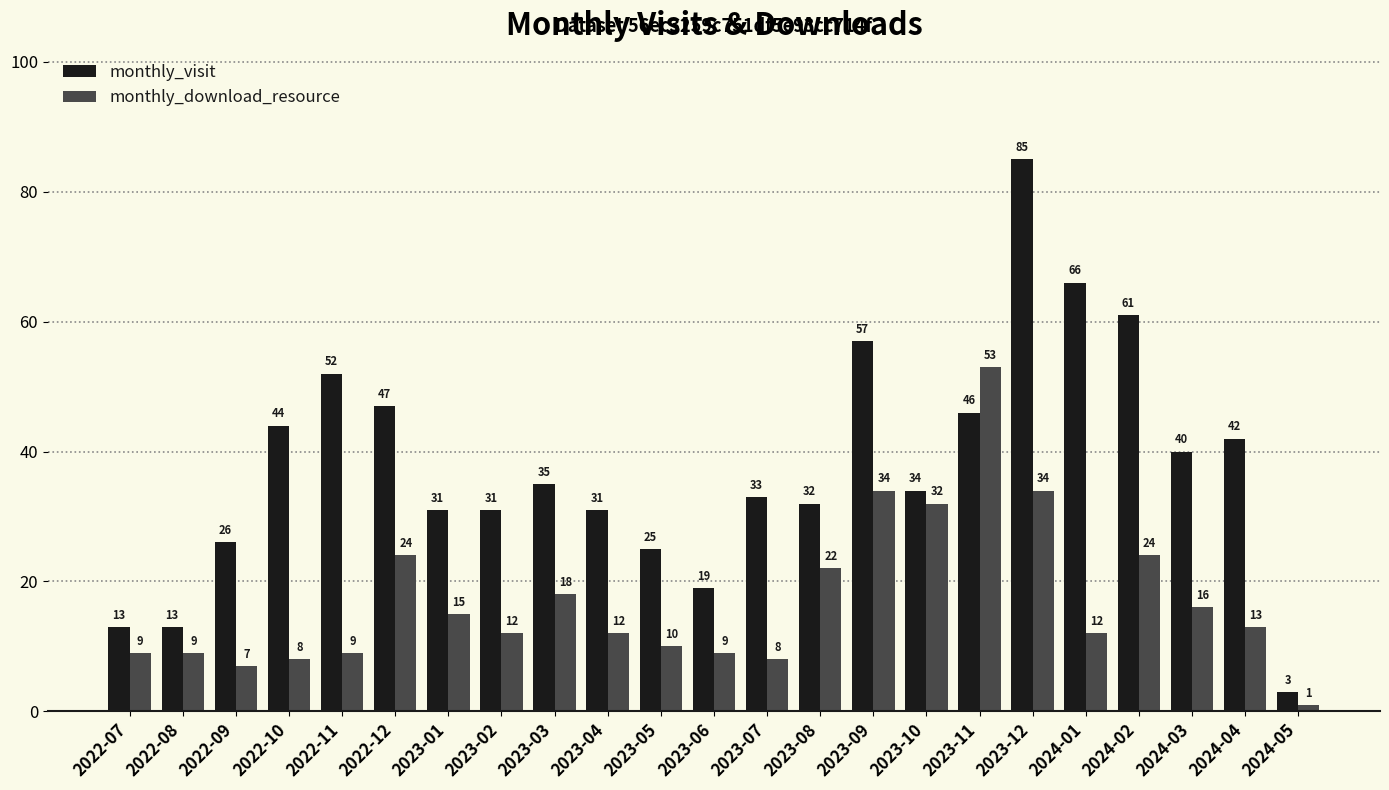

Between 2023-03 and 2024-01, which series saw the biggest shift?

monthly_visit